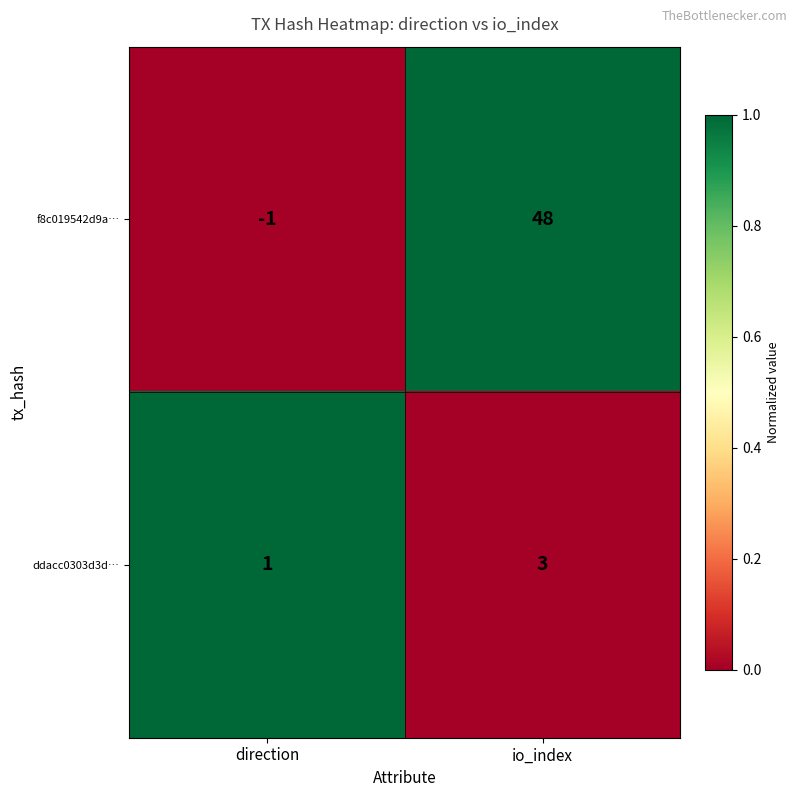

What is the difference between the highest and lowest values at direction?

2